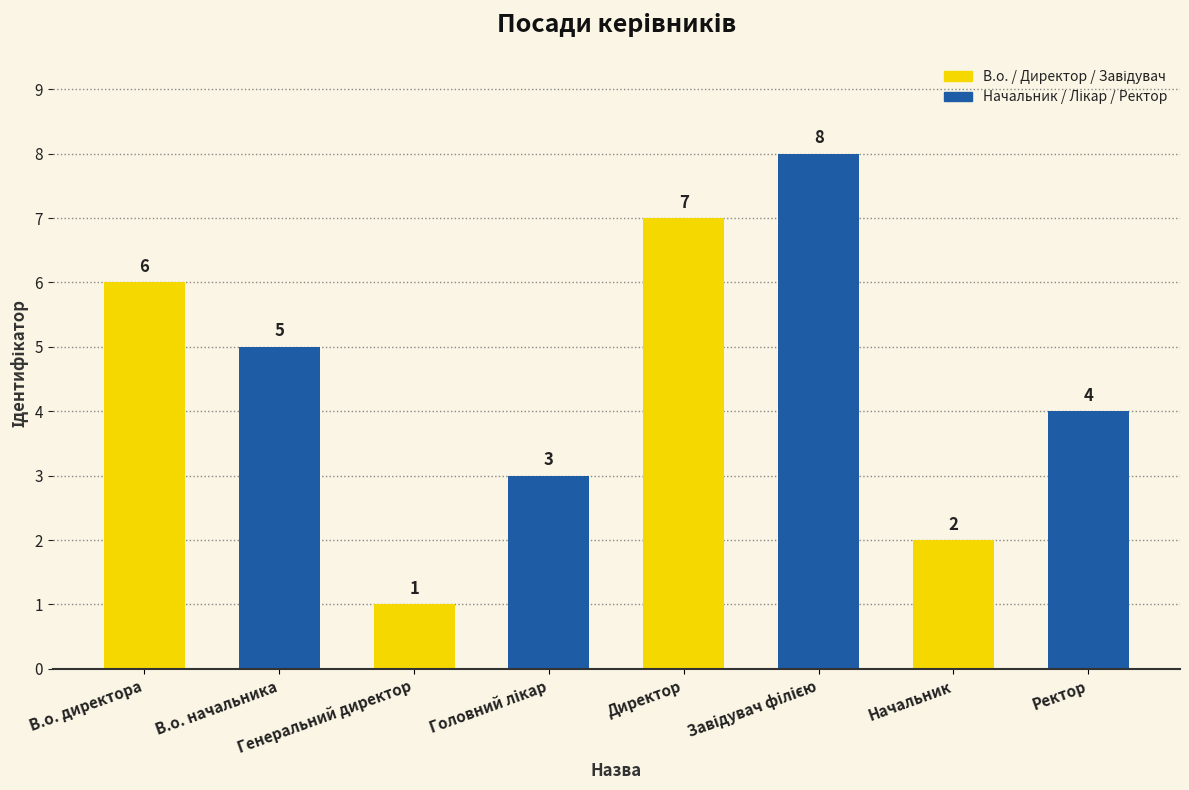

How many values are between 3 and 7?

5